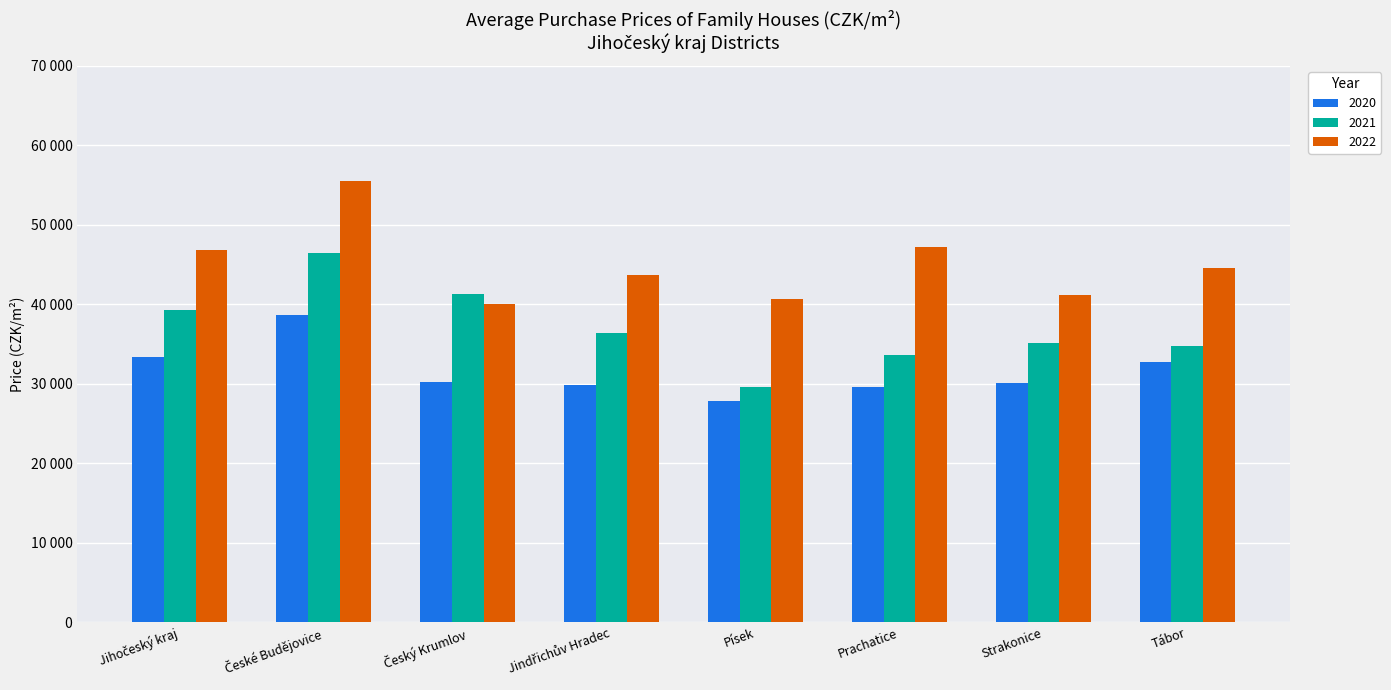

Is it true that 2021 equals 46431 at České Budějovice?

True